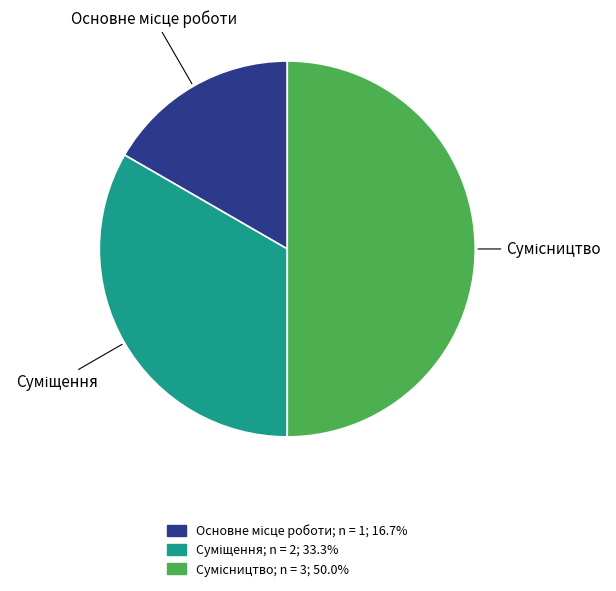

How many segments does this pie chart have?

3